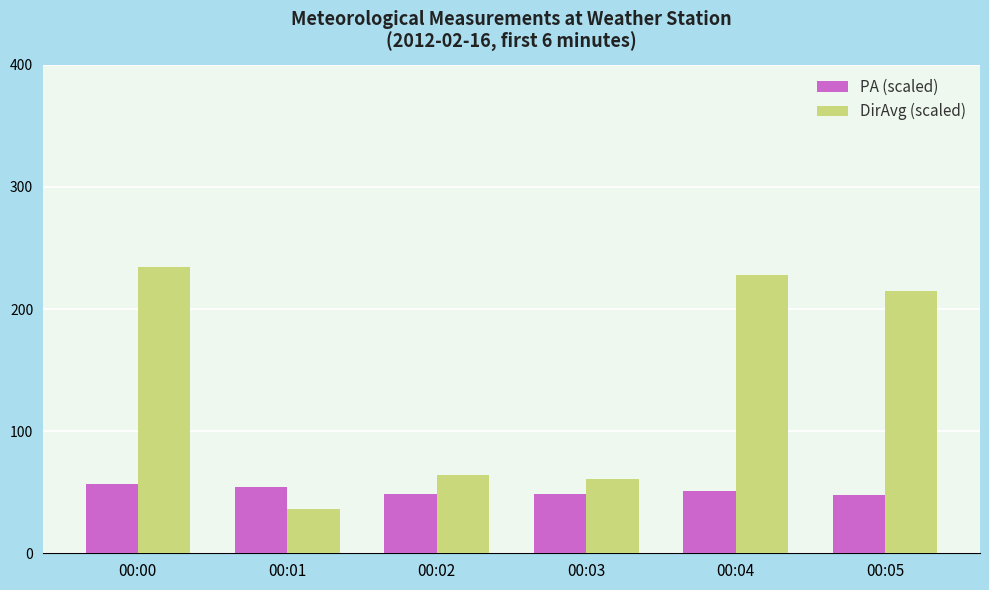

What is the total value across all series at 00:05?

263.1